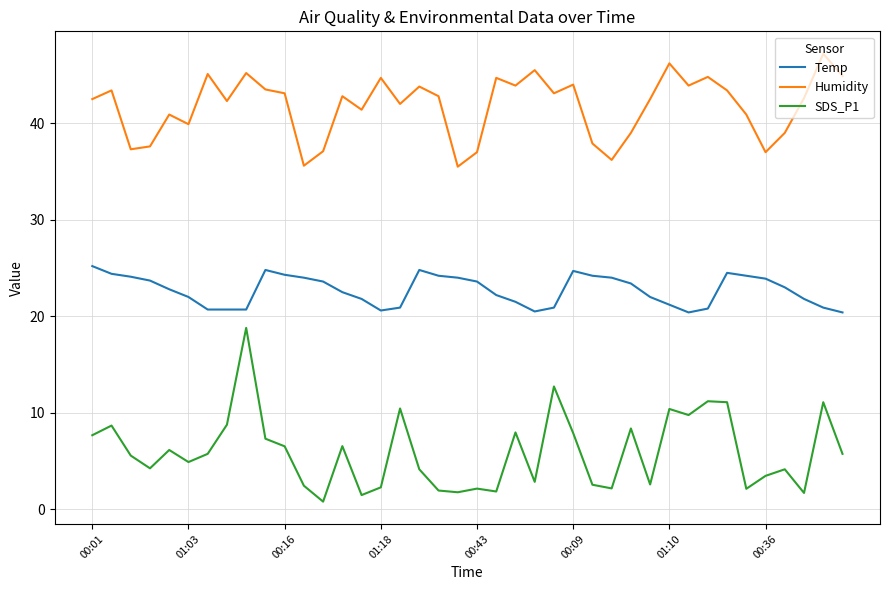

True or false: Humidity and SDS_P1 intersect in this chart.

False